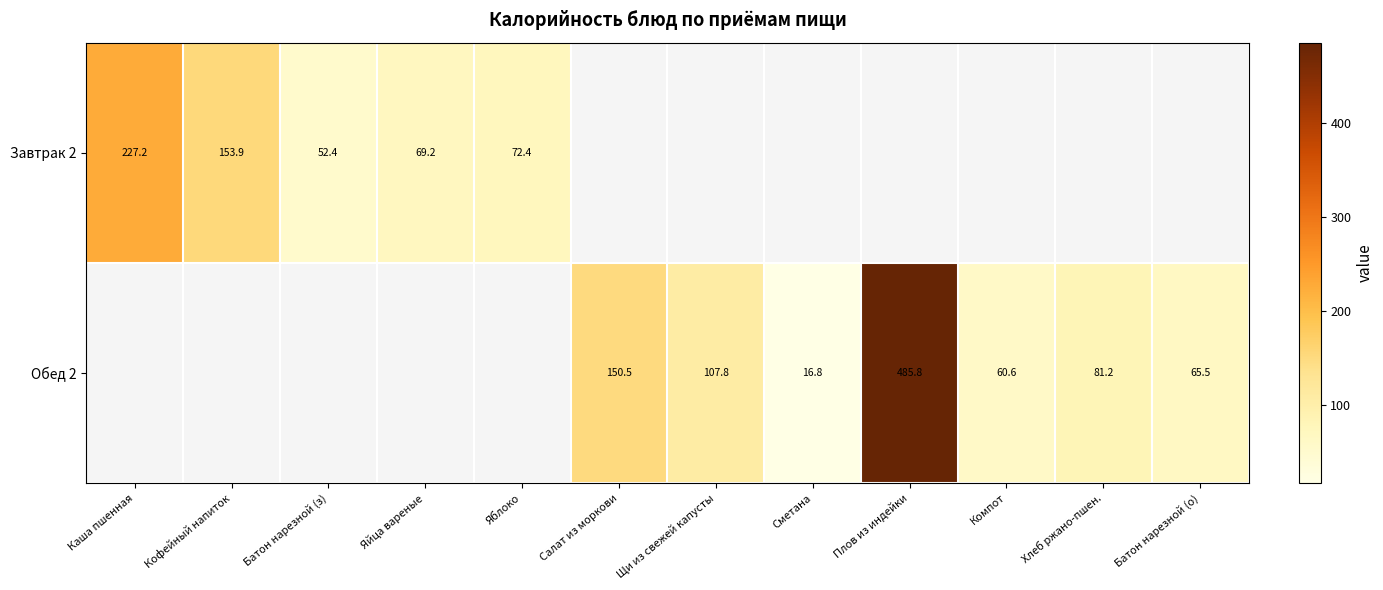

At which label is Завтрак 2 closest to 139?

Кофейный напиток